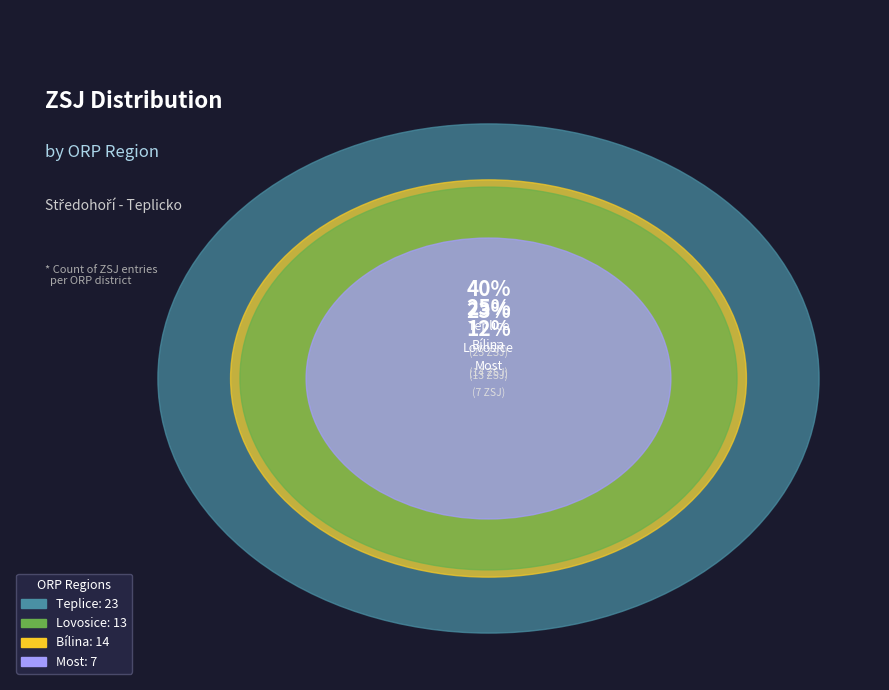

Rank the categories by value from highest to lowest.

Teplice, Bílina, Lovosice, Most